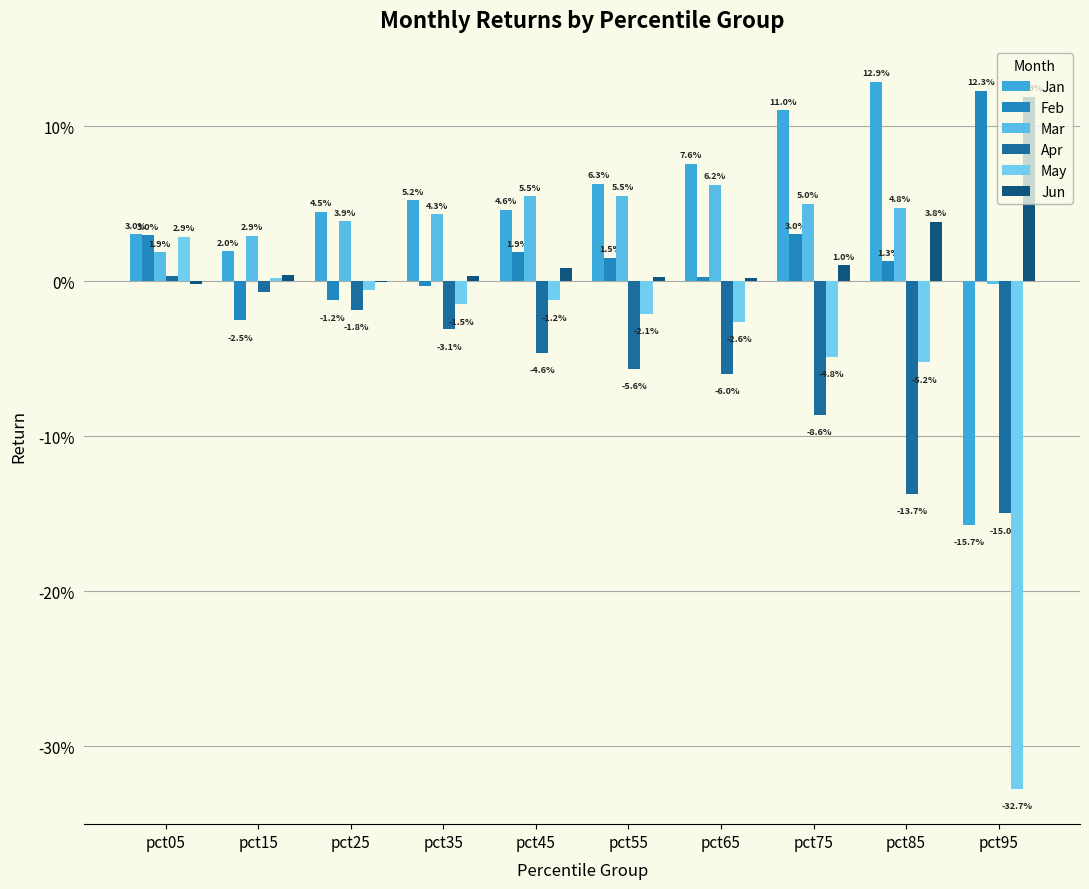

Reading left to right, what are all the values shown in this chart?

Jan: pct05=0.0	pct15=0.0	pct25=0.0	pct35=0.1	pct45=0.0	pct55=0.1	pct65=0.1	pct75=0.1	pct85=0.1	pct95=-0.2
Feb: pct05=0.0	pct15=-0.0	pct25=-0.0	pct35=-0.0	pct45=0.0	pct55=0.0	pct65=0.0	pct75=0.0	pct85=0.0	pct95=0.1
Mar: pct05=0.0	pct15=0.0	pct25=0.0	pct35=0.0	pct45=0.1	pct55=0.1	pct65=0.1	pct75=0.0	pct85=0.0	pct95=-0.0
Apr: pct05=0.0	pct15=-0.0	pct25=-0.0	pct35=-0.0	pct45=-0.0	pct55=-0.1	pct65=-0.1	pct75=-0.1	pct85=-0.1	pct95=-0.1
May: pct05=0.0	pct15=0.0	pct25=-0.0	pct35=-0.0	pct45=-0.0	pct55=-0.0	pct65=-0.0	pct75=-0.0	pct85=-0.1	pct95=-0.3
Jun: pct05=-0.0	pct15=0.0	pct25=-0.0	pct35=0.0	pct45=0.0	pct55=0.0	pct65=0.0	pct75=0.0	pct85=0.0	pct95=0.1